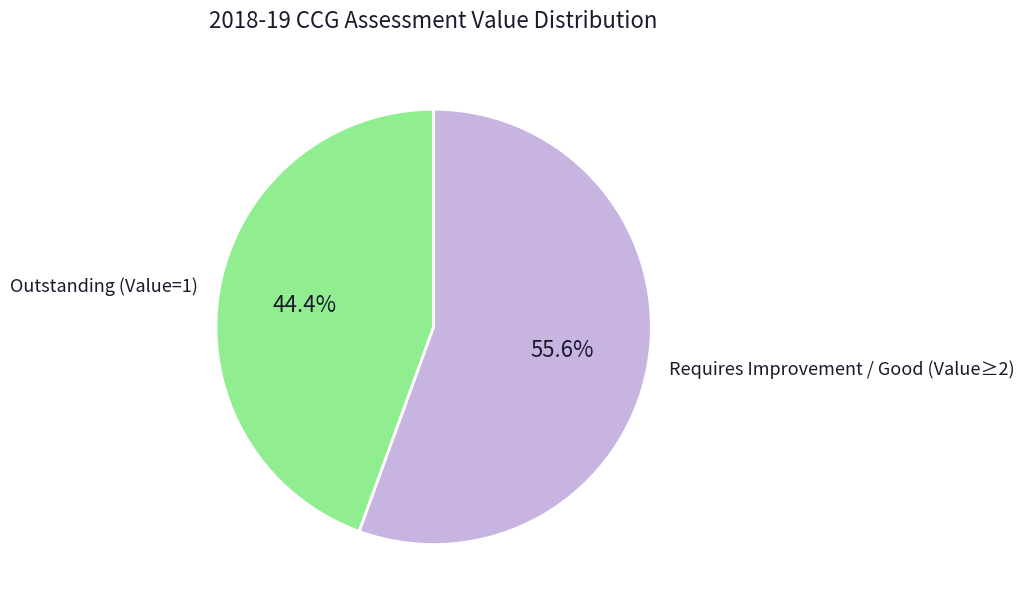

What is the total percentage of Requires Improvement / Good (Value≥2) and Outstanding (Value=1)?

100.0%